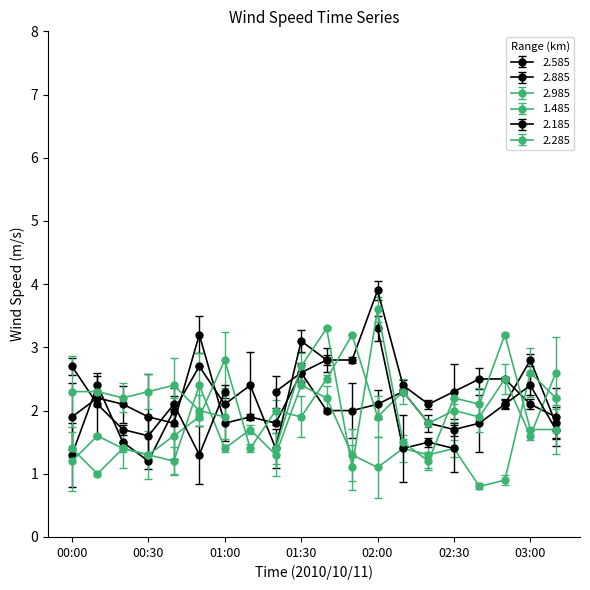

The value of 2.885 at 01:40 is 2.8. True or false?

True